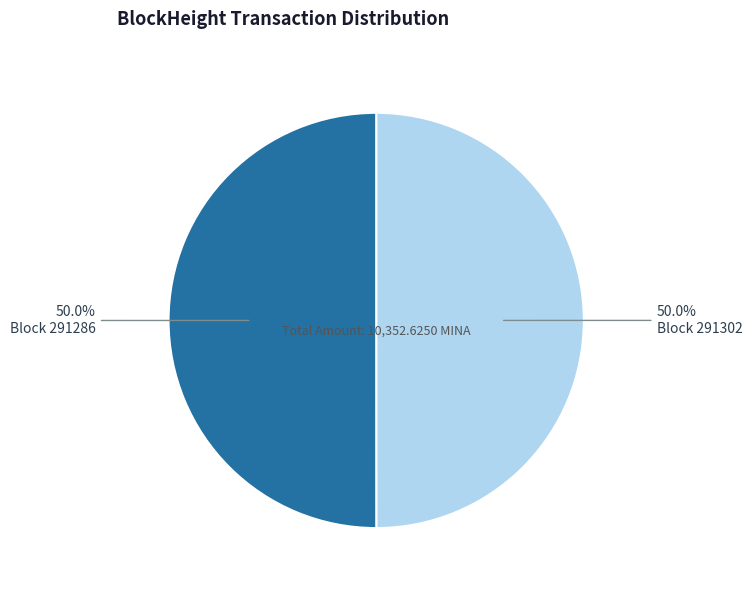

What is the largest slice in the pie chart?

291286